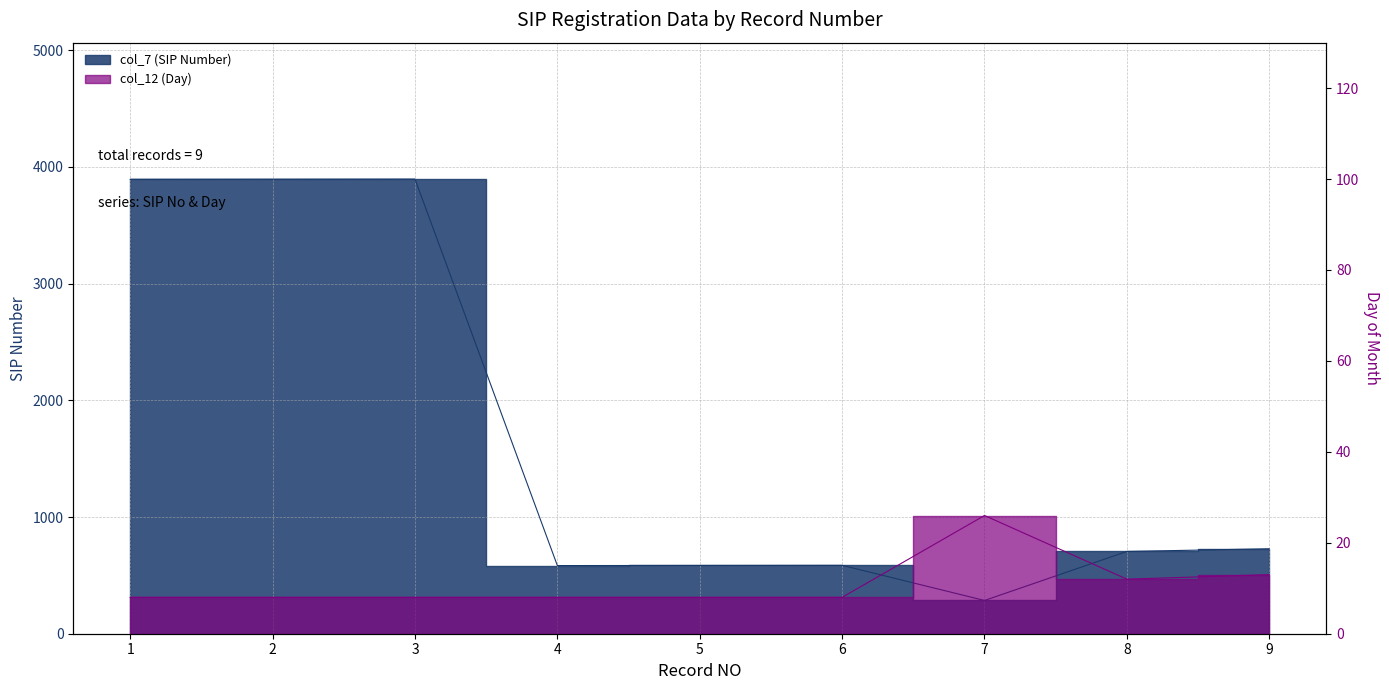

Which series has the largest total across all categories?

col_7 (SIP Number)